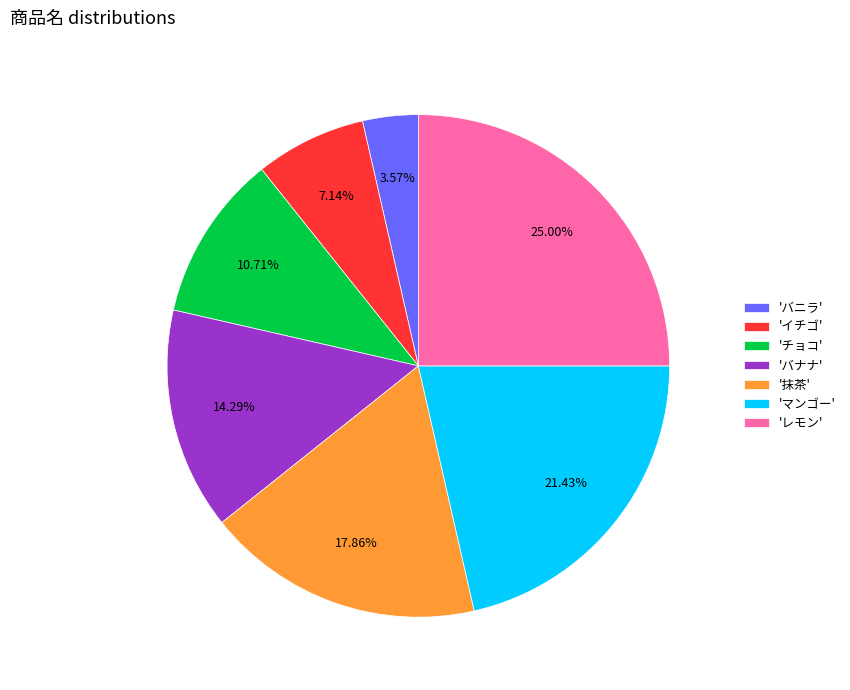

Is there any slice that represents more than half of the pie?

No